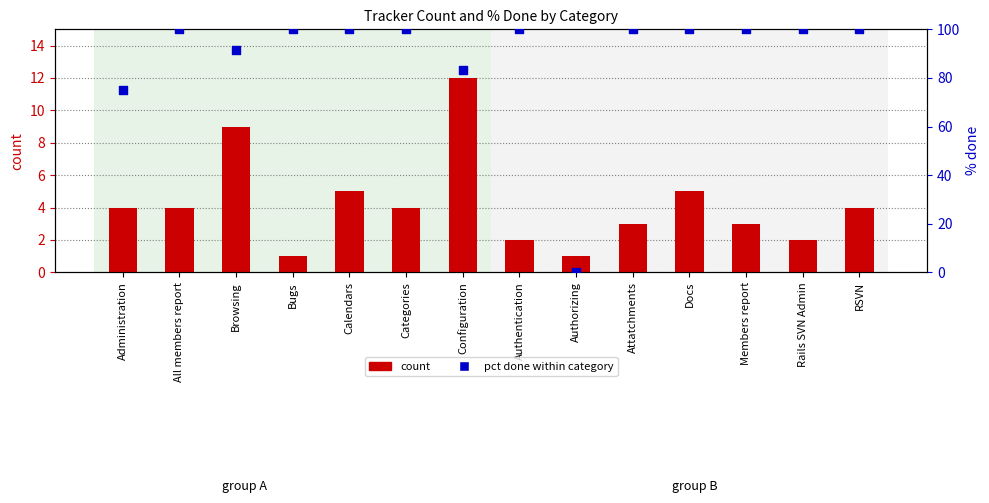

What are all the series names shown in the legend?

count, pct done within category